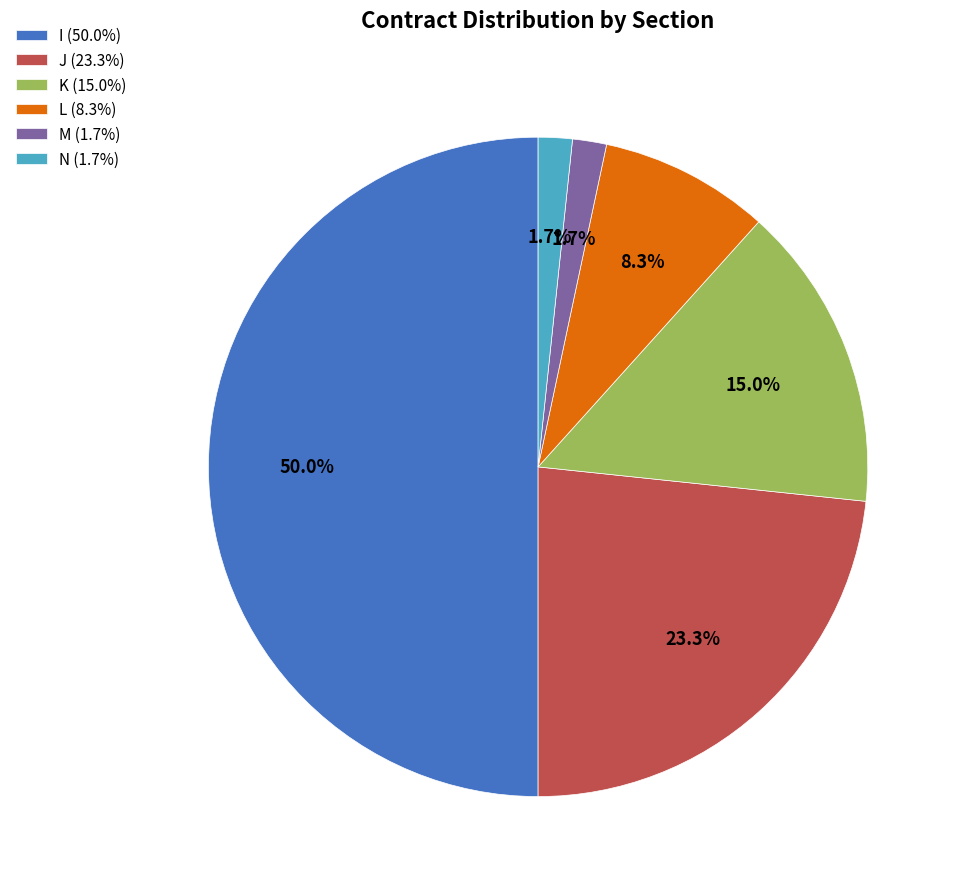

Between L and J, which is larger?

J